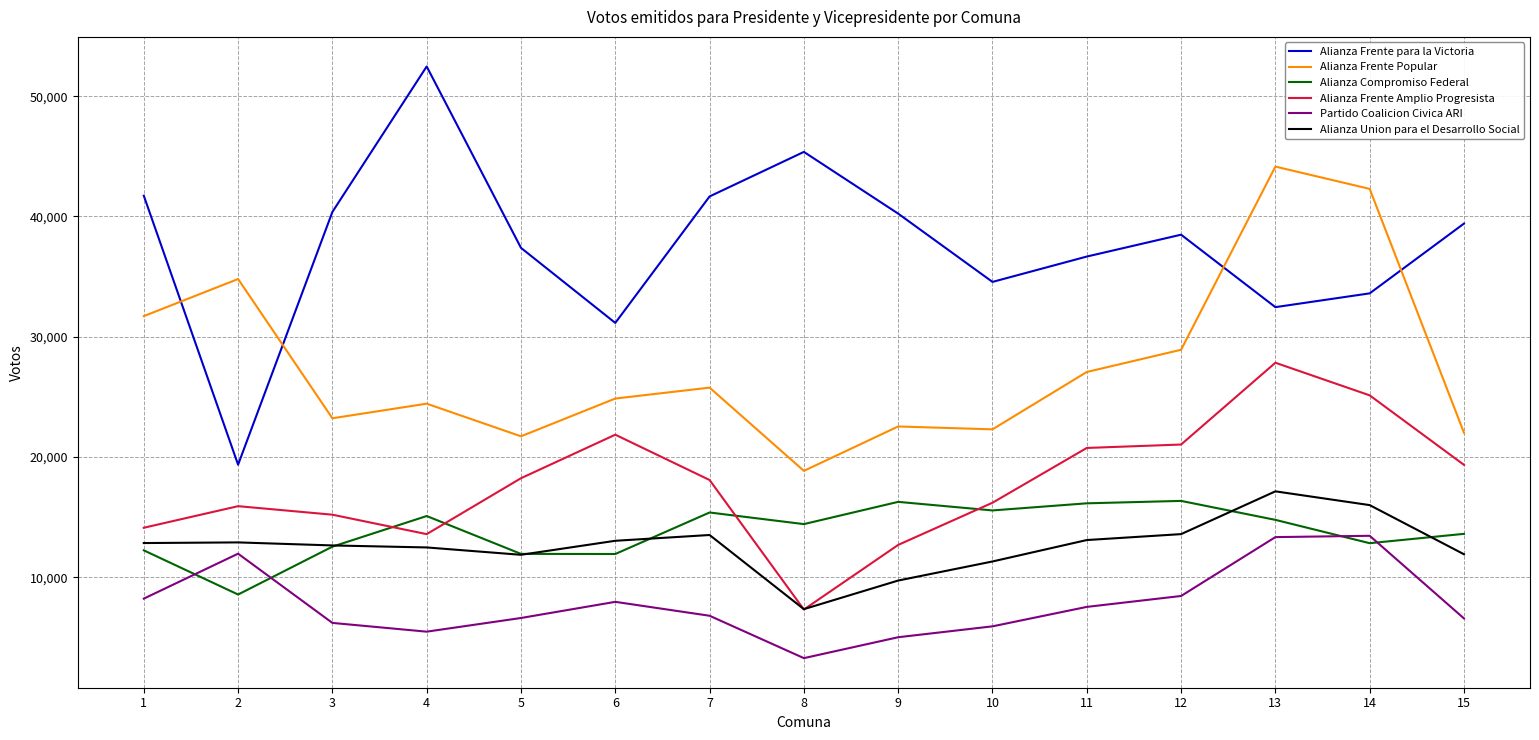

Which series changed the most between 7 and 13?

Alianza Frente Popular